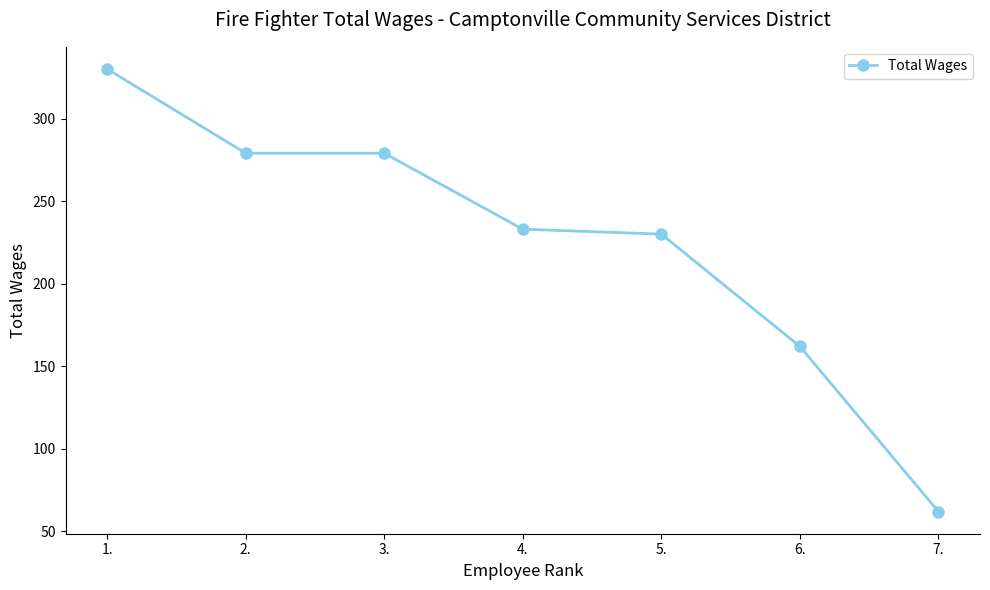

Which has a higher value, 3. or 7.?

3.